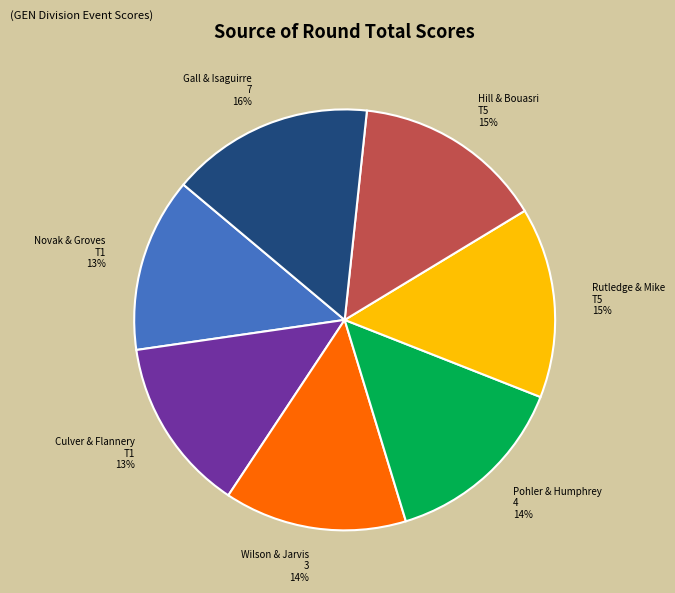

Count the number of slices in the pie.

7